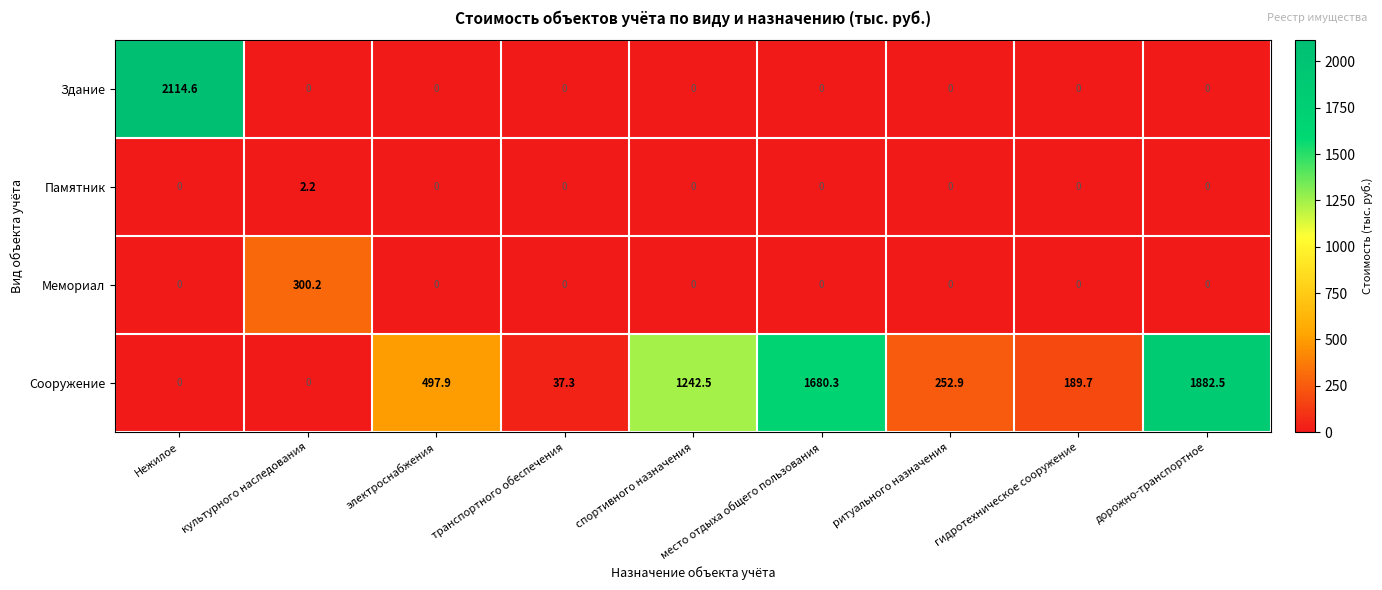

What is the difference between the maximum and minimum values in the Мемориал series?

300.2